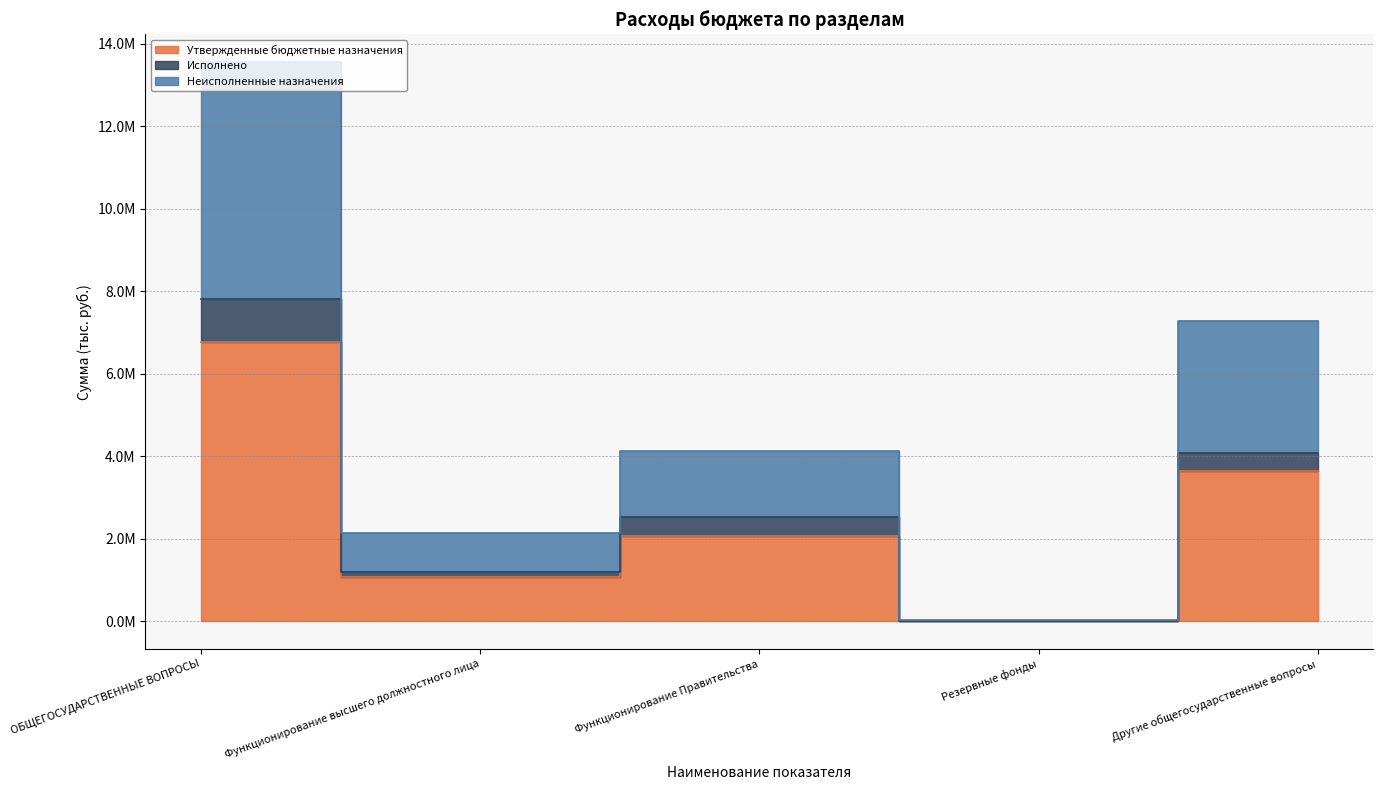

Count the number of categories in the chart.

5